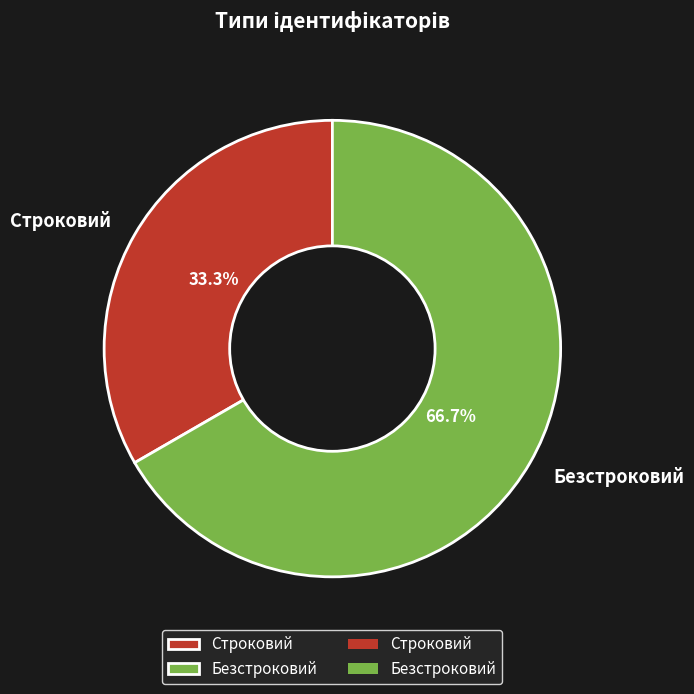

The Безстроковий slice represents 67% of the pie. True or false?

True